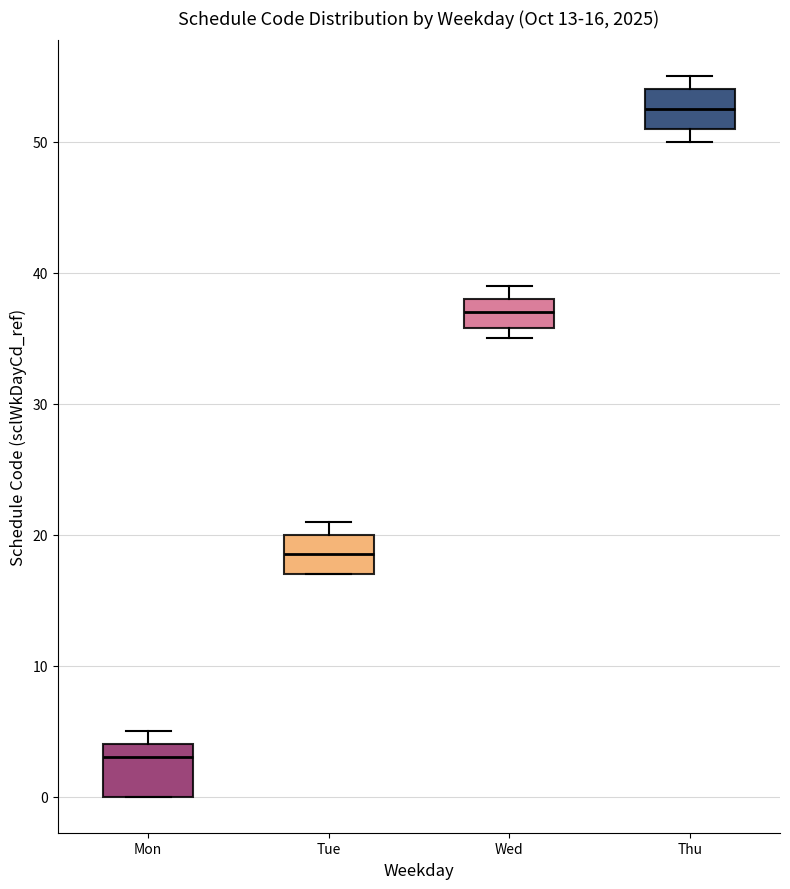

Comparing the boxes themselves (not the whiskers), which one is the tallest?

Mon